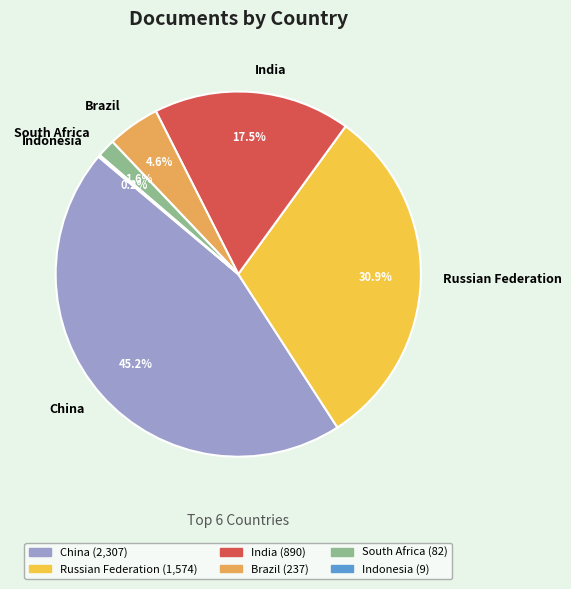

Which category has the biggest portion of the pie?

China